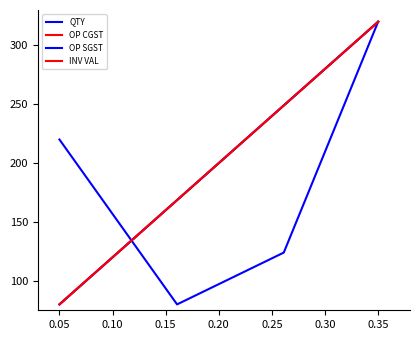

What is the highest value of the OP CGST series?

320.0